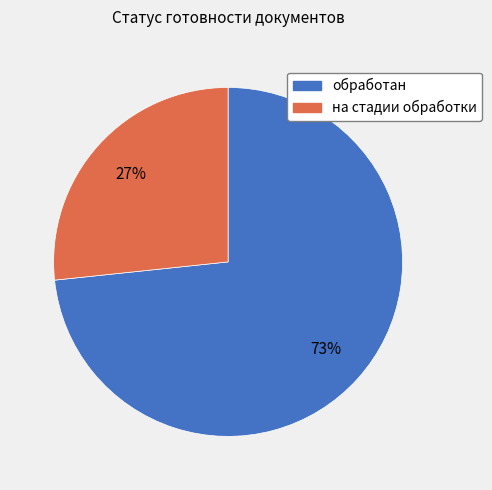

Is обработан the majority of the pie?

Yes